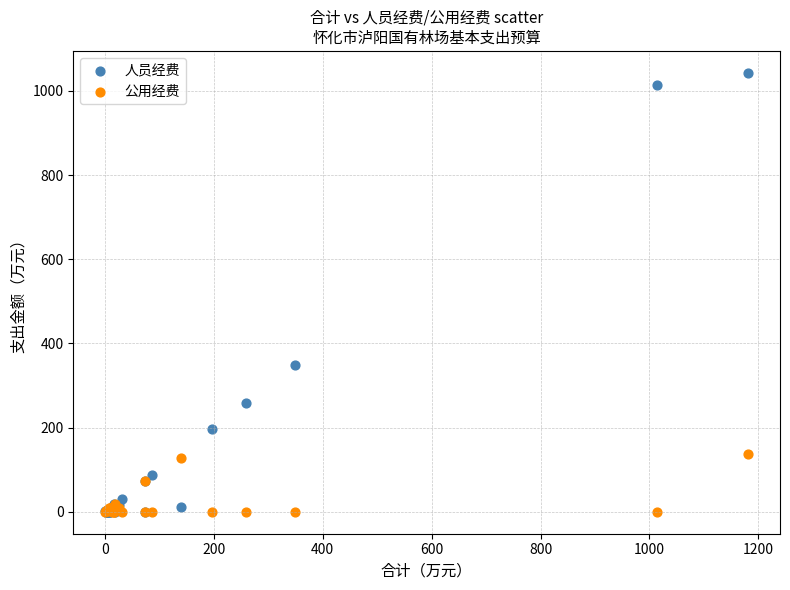

Which series has the widest spread of Y values?

人员经费